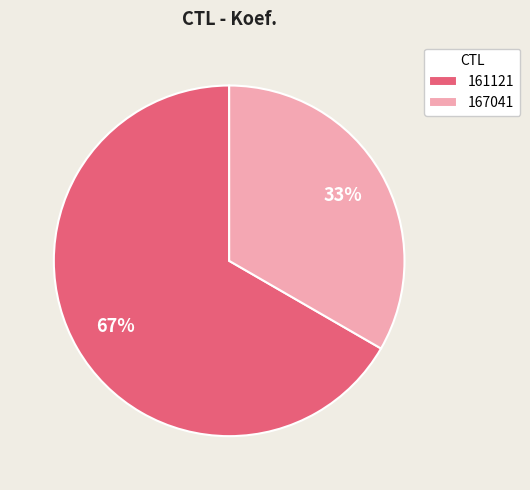

Approximately how many times larger is the value at 167041 compared to 161121?

0.5